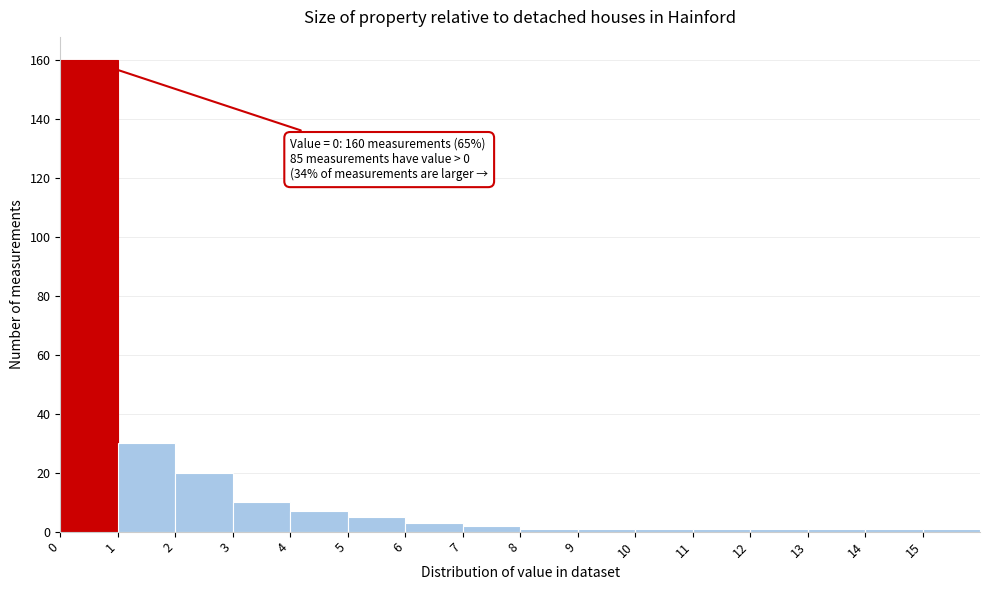

Over which range of the x-axis is the bar tallest?

0 to 1